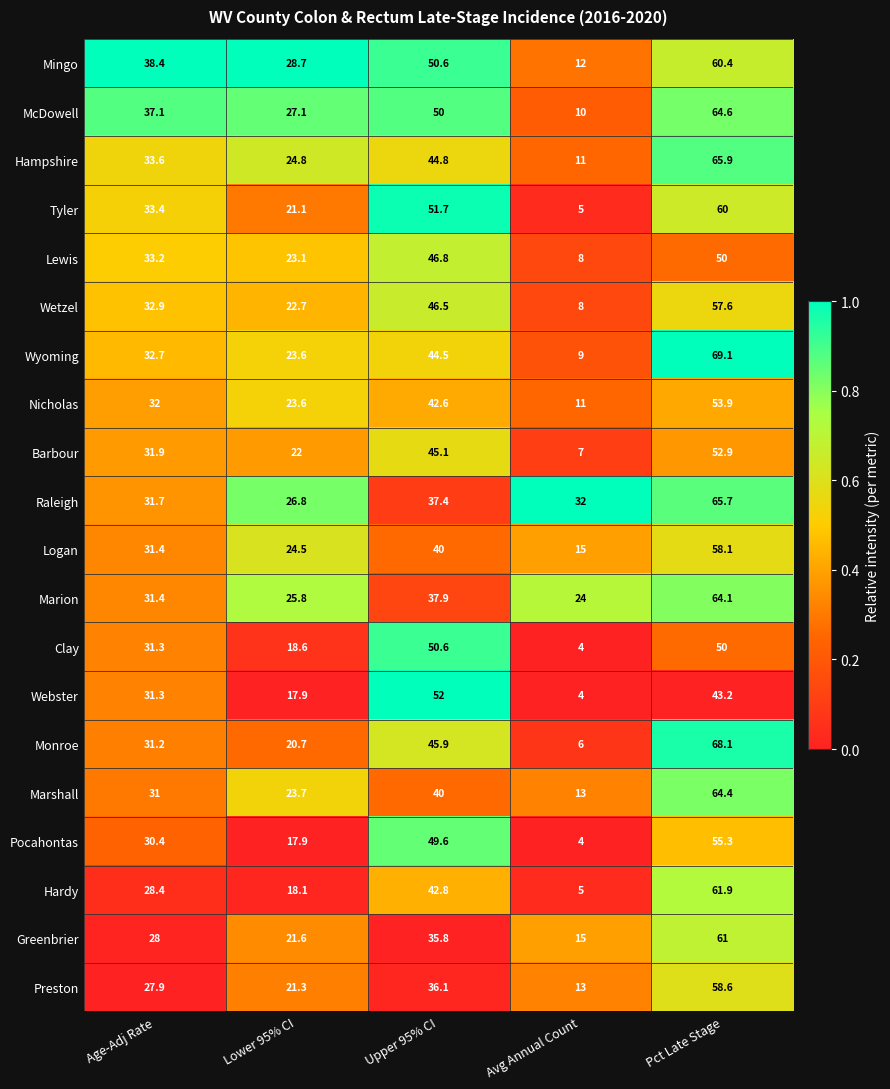

What is the average value of the Lewis series?

32.2